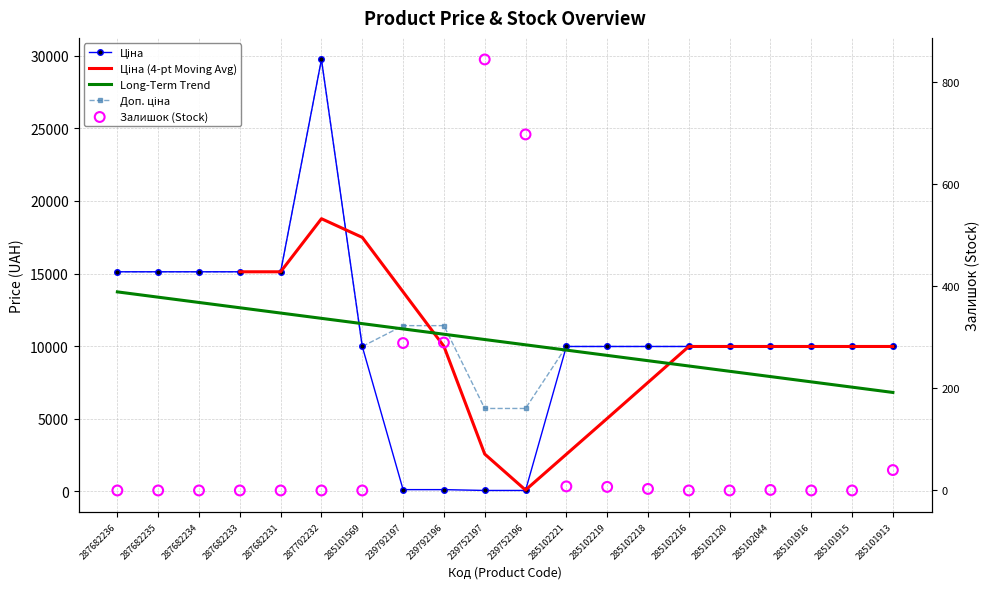

At which category is the sum across all series the highest?

287702232